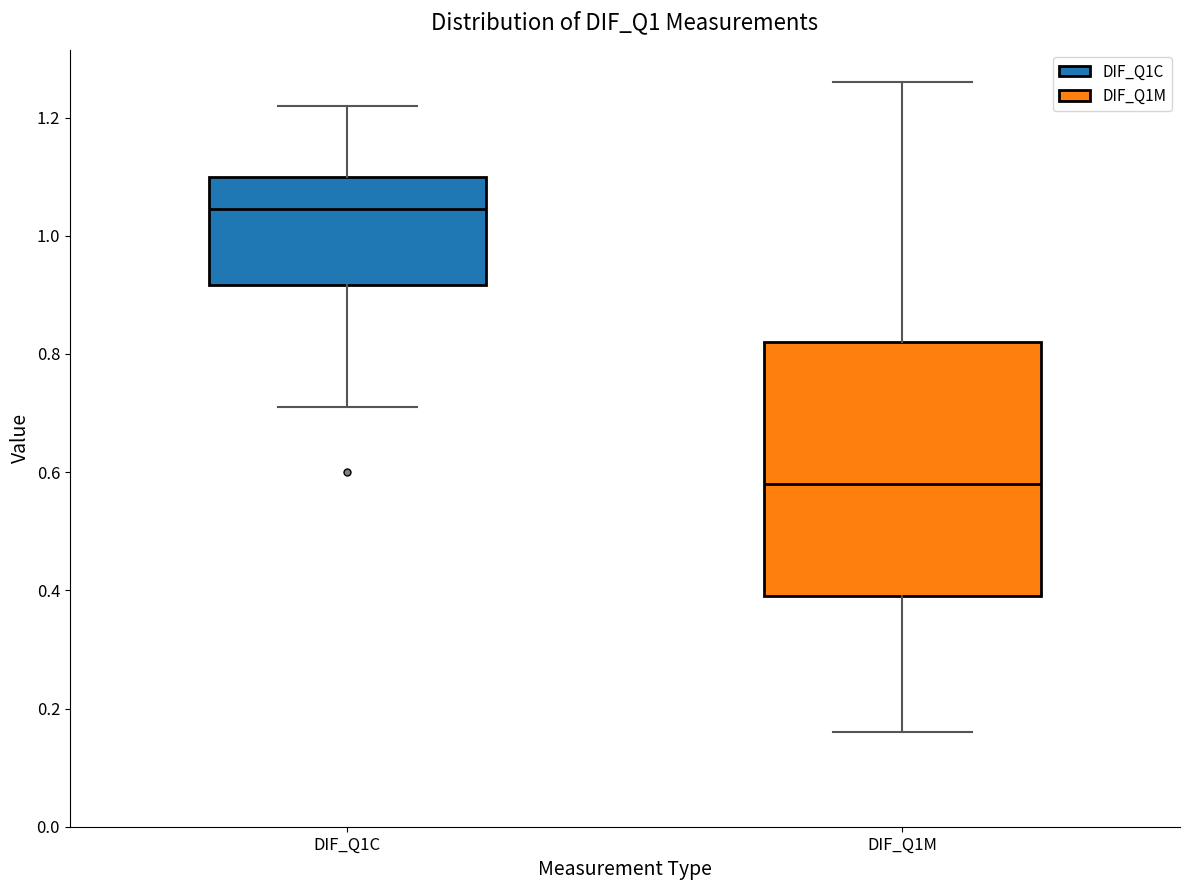

Where does the upper whisker of the box for DIF_Q1M end on the y-axis? The values are not printed on the chart, so give them approximately, as read against the axis.

1.26